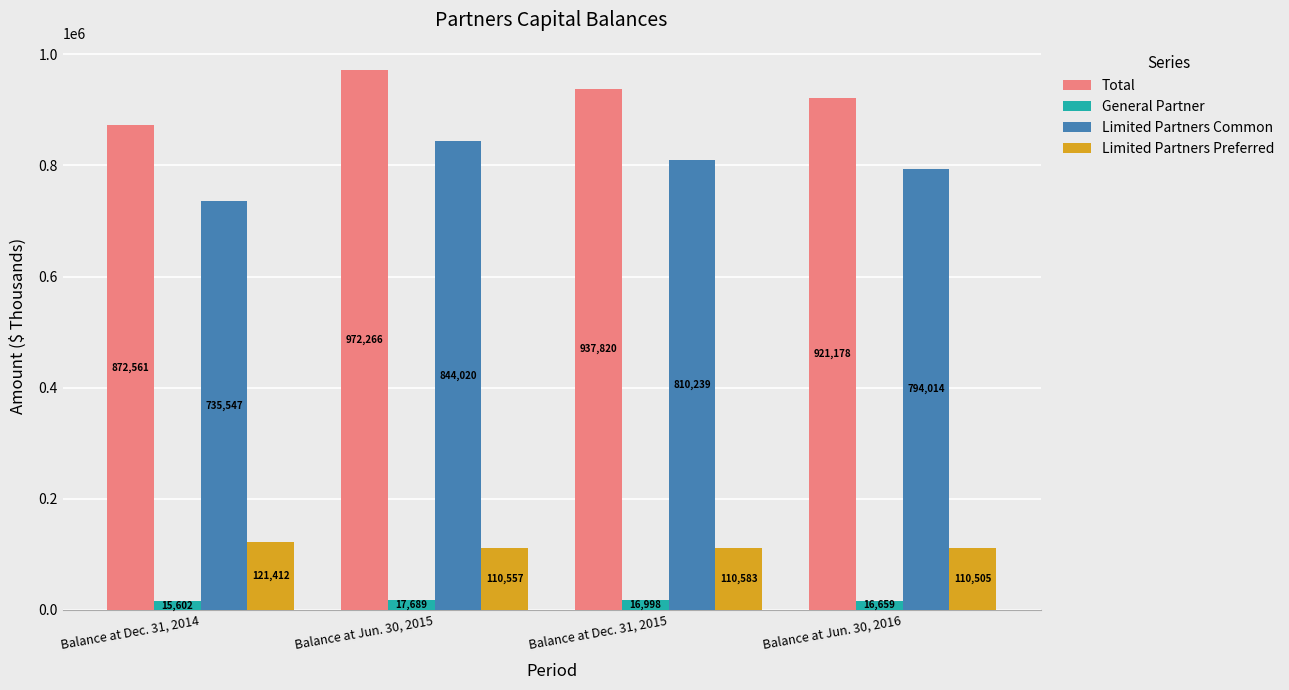

Reading left to right, extract all data points from this chart.

Total: 872561	972266	937820	921178
General Partner: 15602	17689	16998	16659
Limited Partners Common: 735547	844020	810239	794014
Limited Partners Preferred: 121412	110557	110583	110505